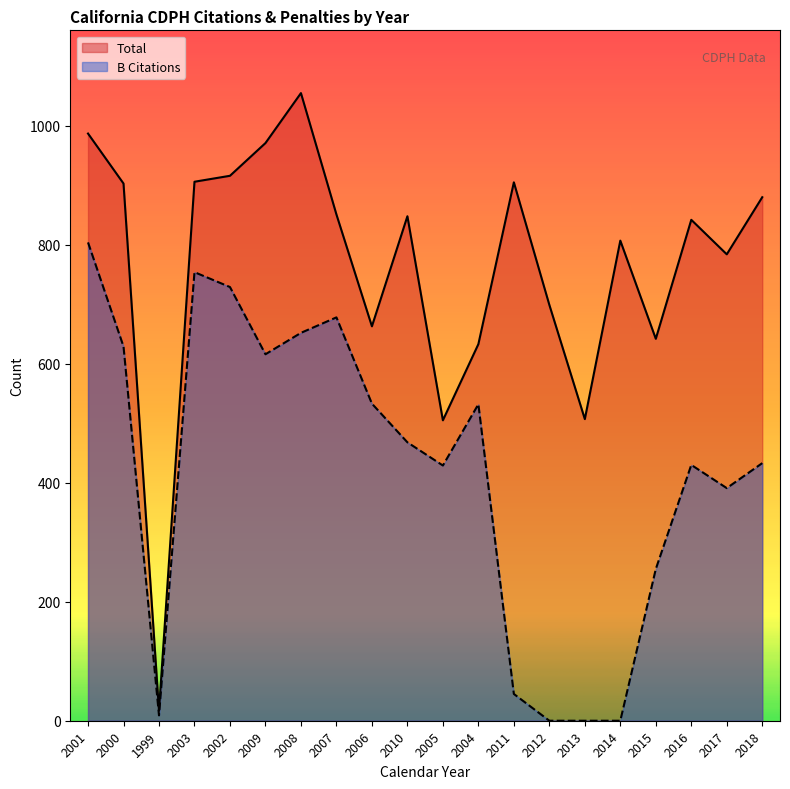

What is the total value across all series at 2007?

1529